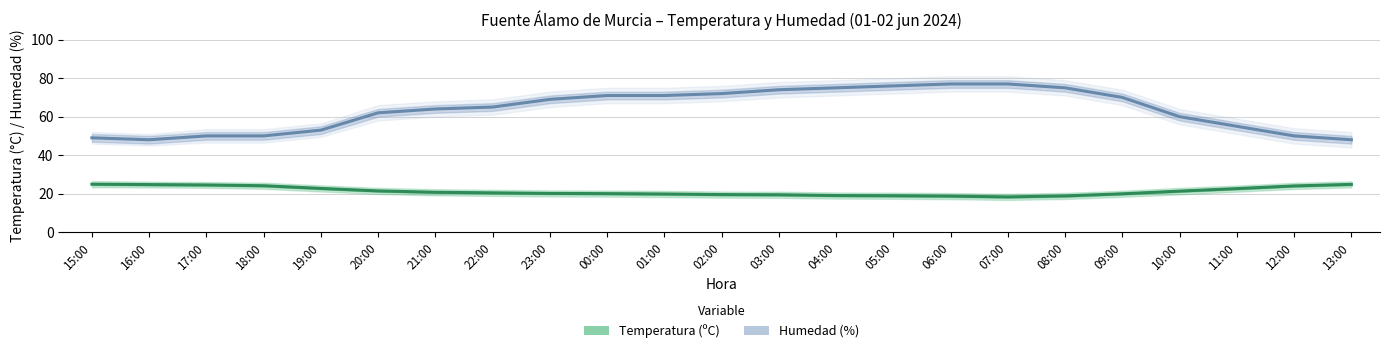

True or false: Humedad (%) has a value of 29.3 at 03:00.

False